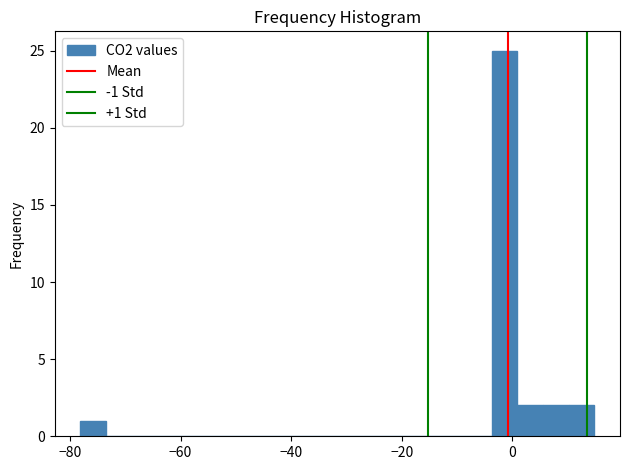

Around what value on the x-axis is the tallest bar? Give the approximate position of its centre, as read against the axis.

-2